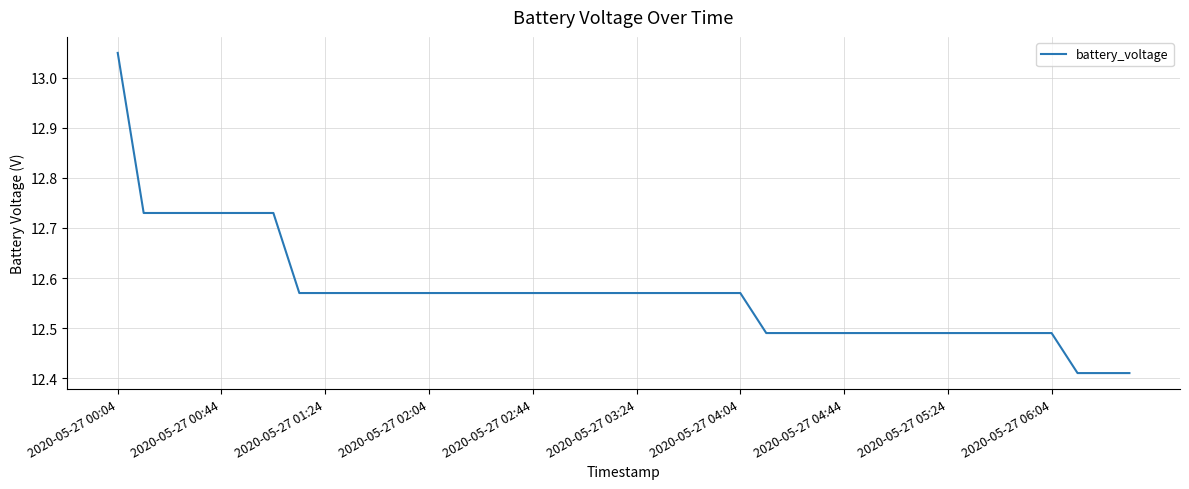

How many lines are shown in the chart?

1